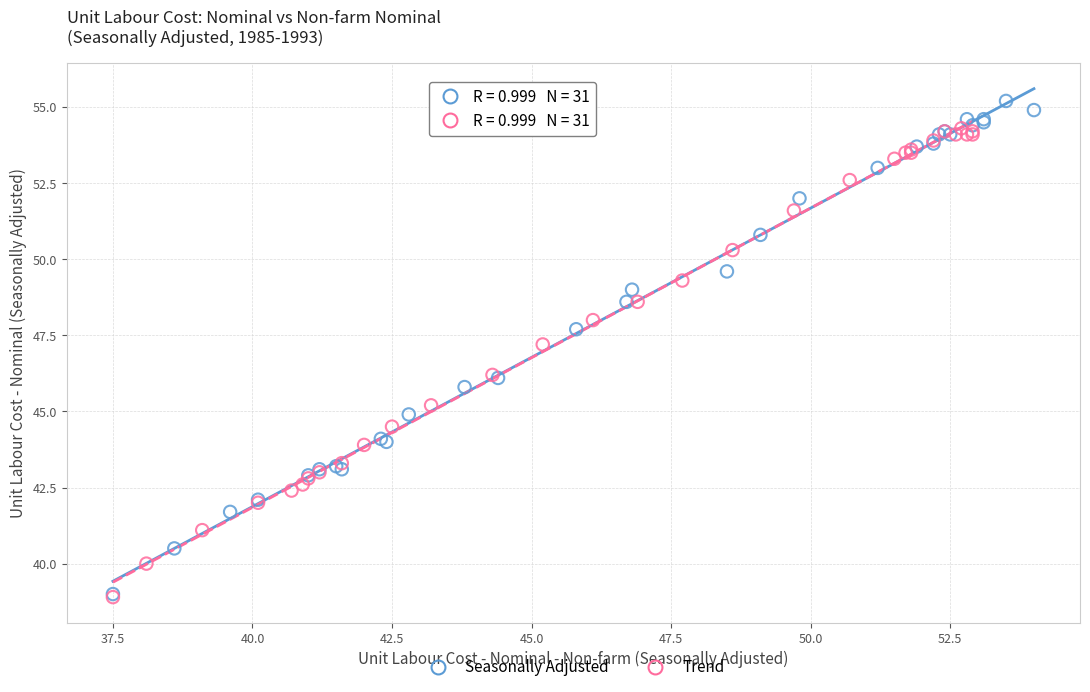

Which series contains the highest Y value?

Seasonally Adjusted